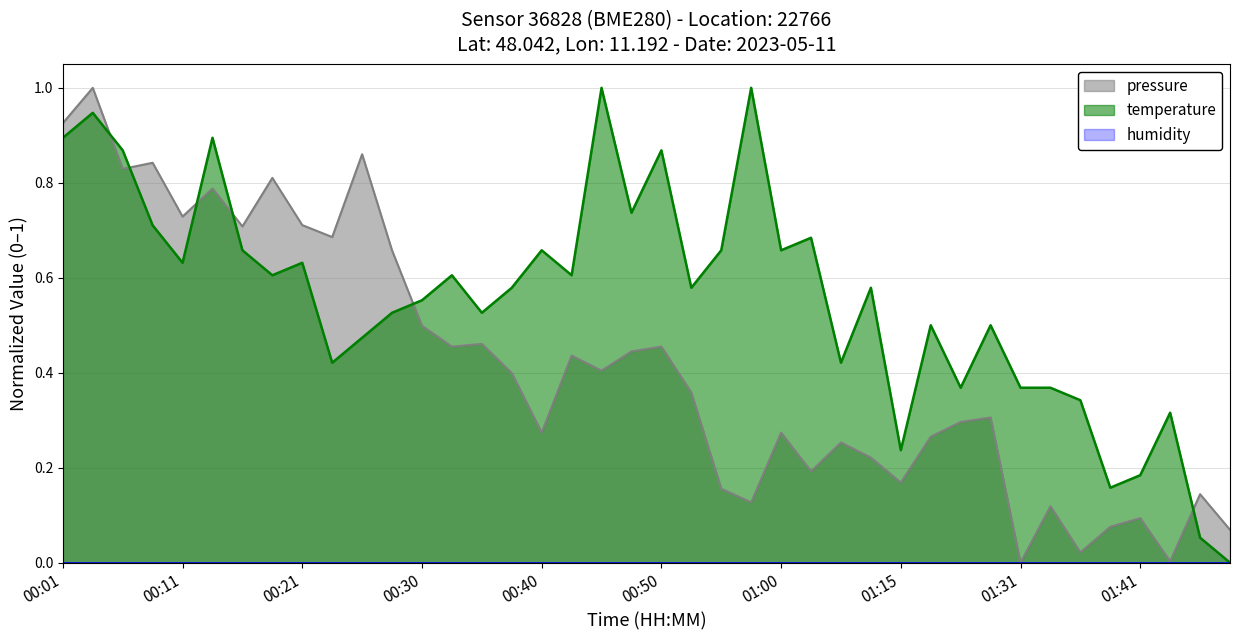

Which series ends up on top after the final intersection of temperature and pressure?

pressure